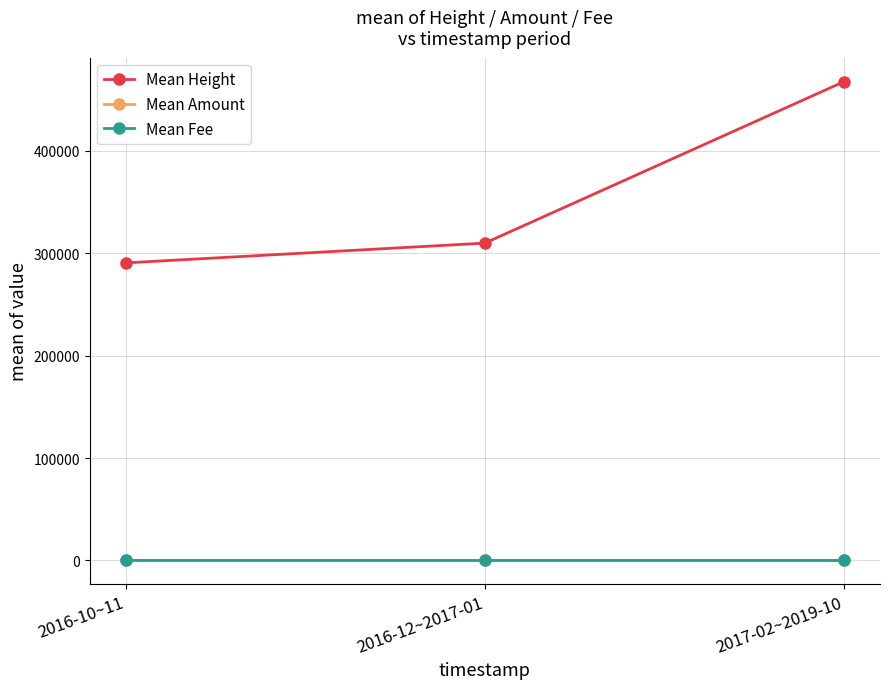

True or false: Mean Height has a value of 733784.3 at 2017-02~2019-10.

False